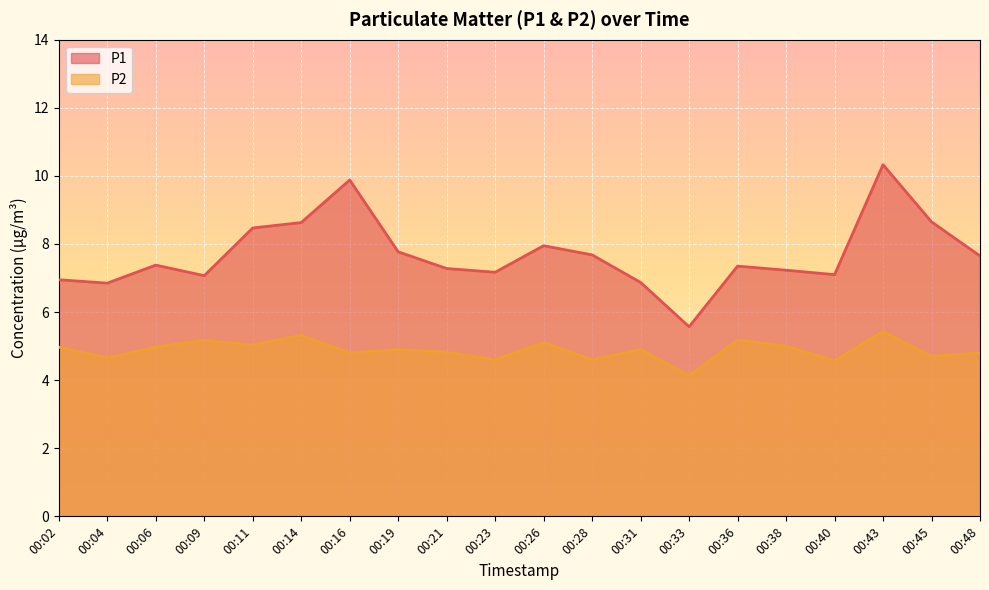

How many lines are shown in the chart?

2